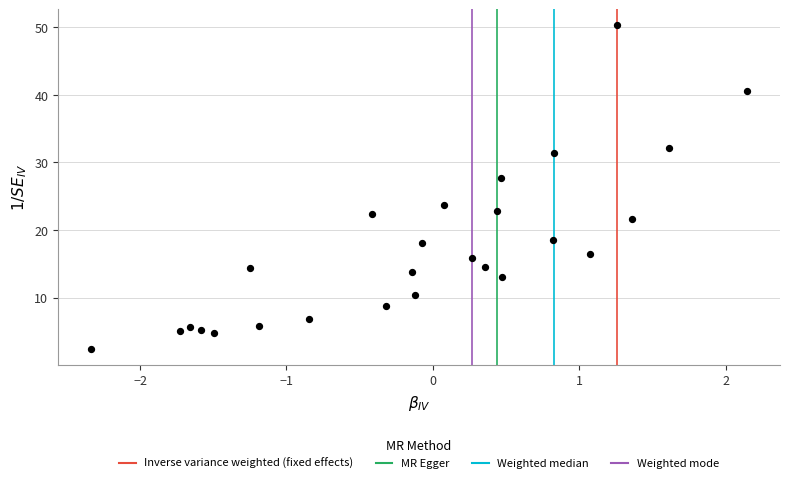

What is the range of Y values (max minus min)?

47.8